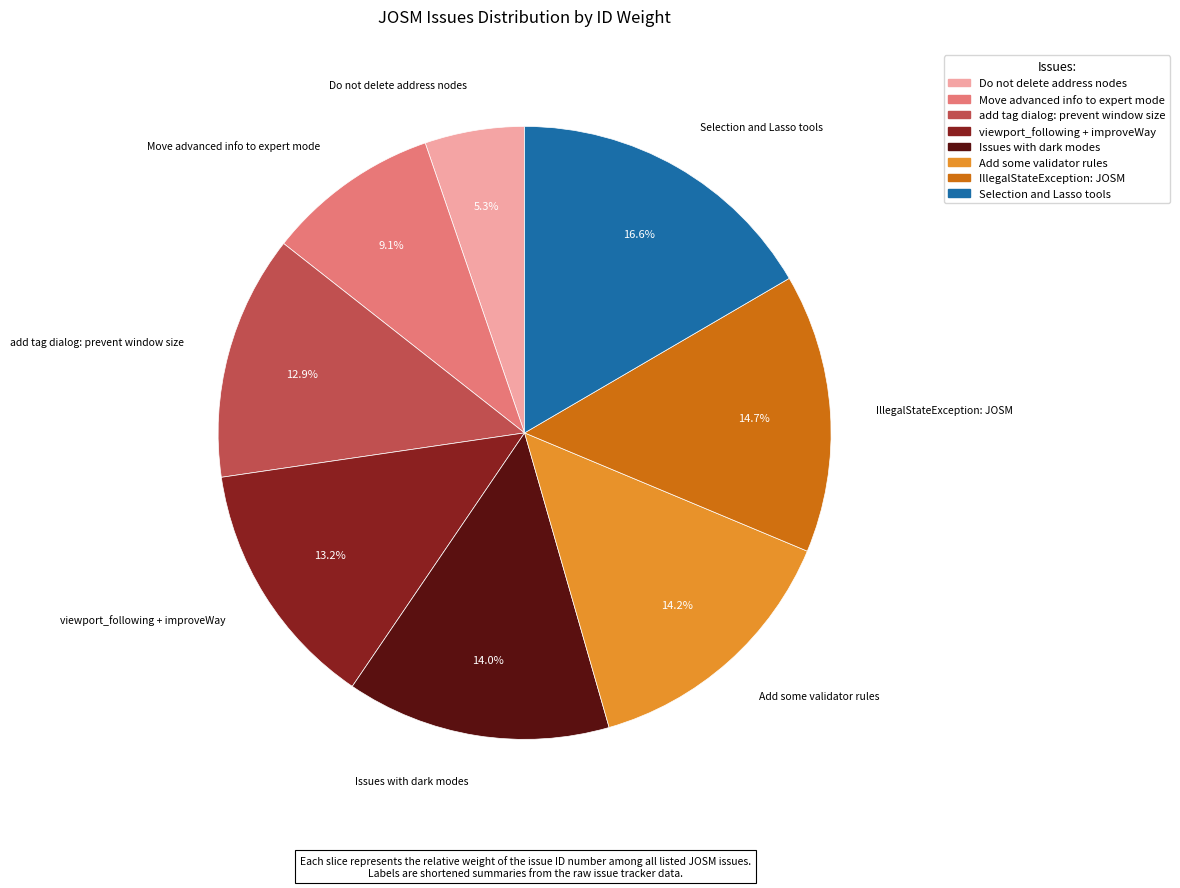

Is there any slice that represents more than half of the pie?

No